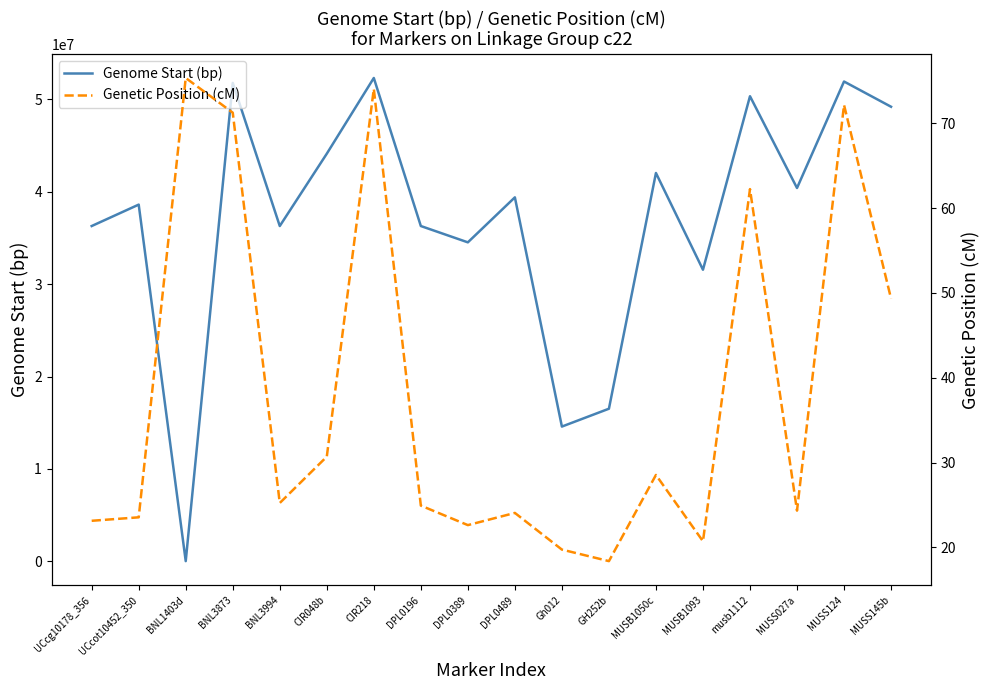

What is the total value across all series at CIR218?

52307850.1